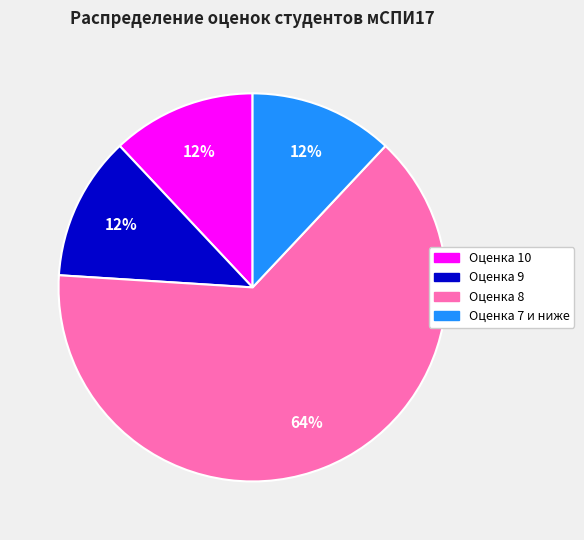

To the nearest percent, what is the average slice percentage?

25%